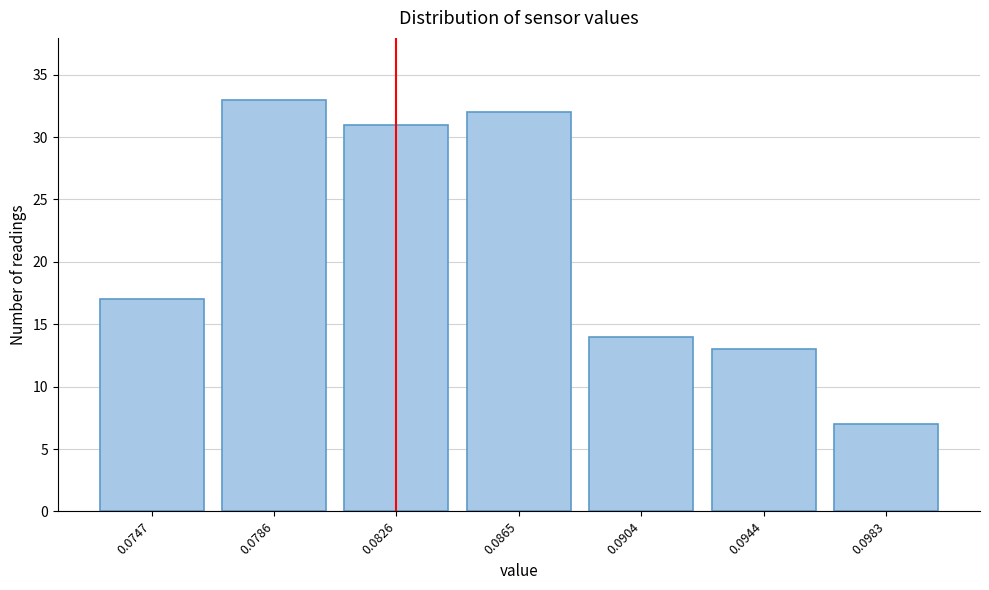

Reading left to right, extract all data points from this chart.

17	33	31	32	14	13	7